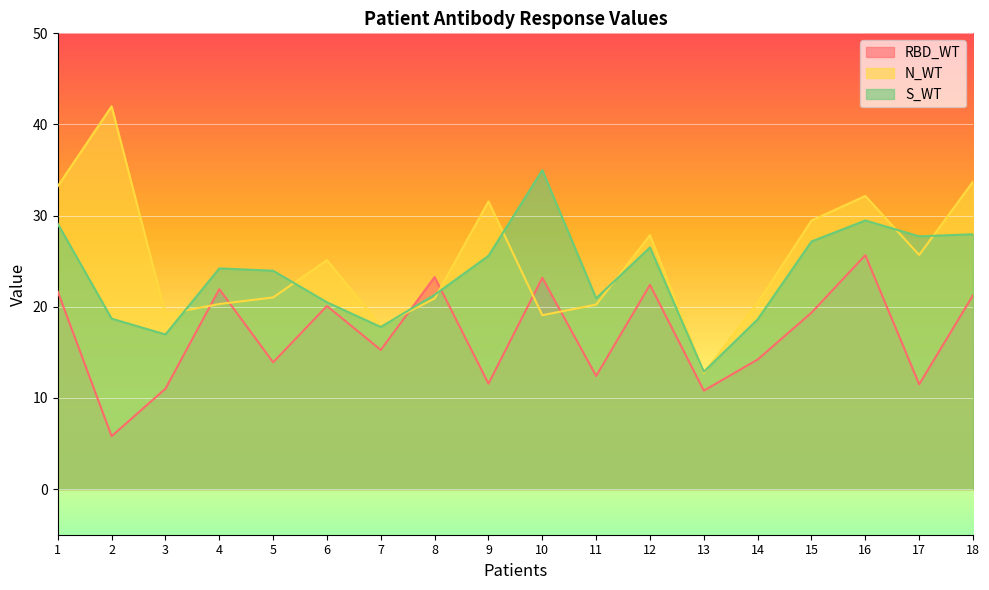

At which category does RBD_WT reach its first local valley?

2